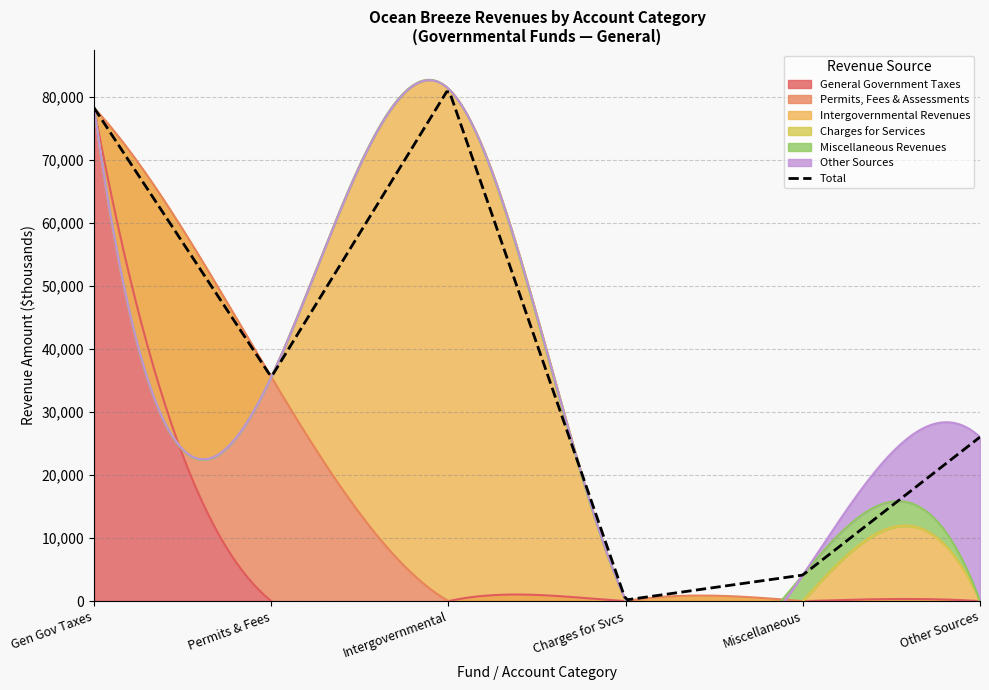

What is the average value of the Permits, Fees, and Special Assessments series?

5926